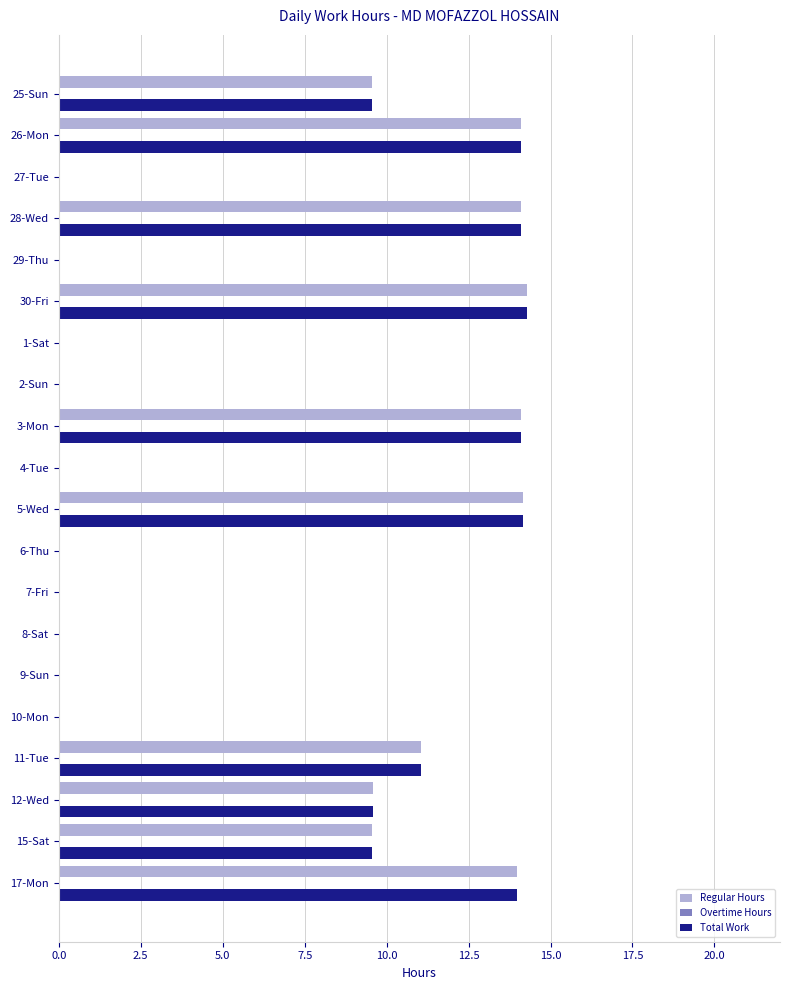

The Regular Hours series shows 9.6 at 12-Wed. True or false?

True